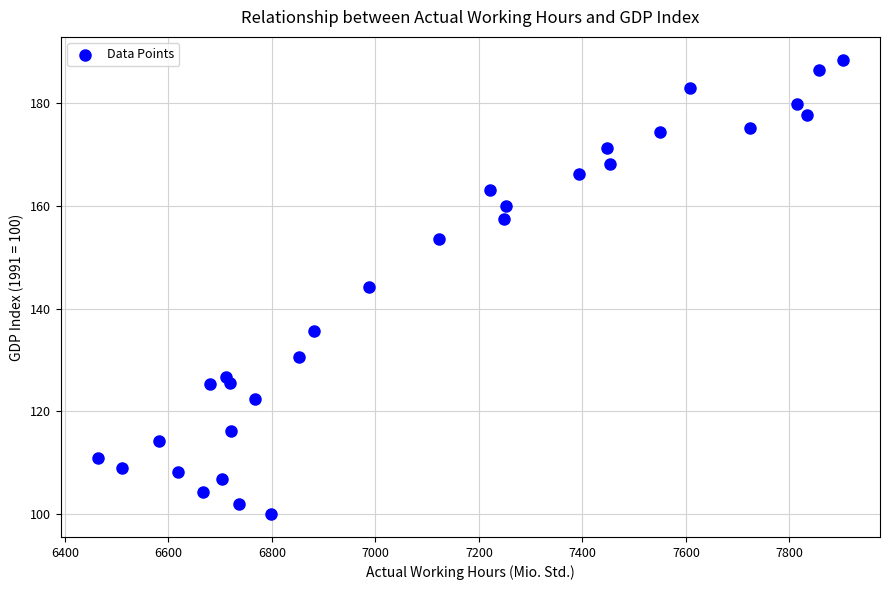

What is the range of Y values (max minus min)?

88.4